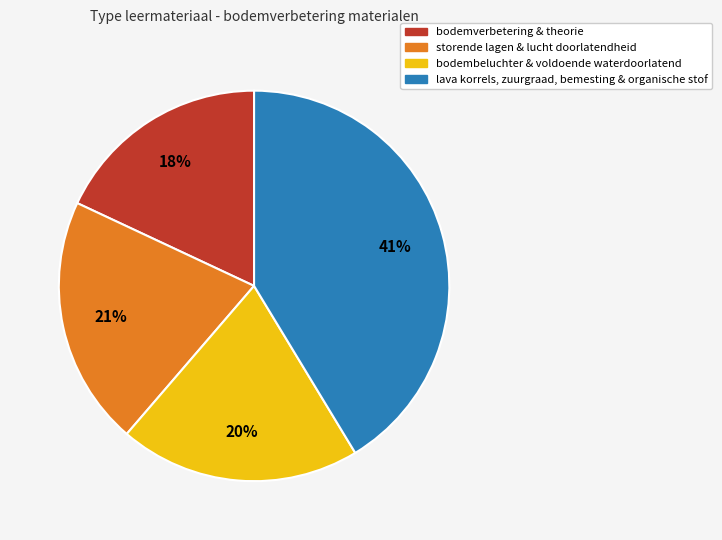

To the nearest percent, what is the average slice percentage?

25%